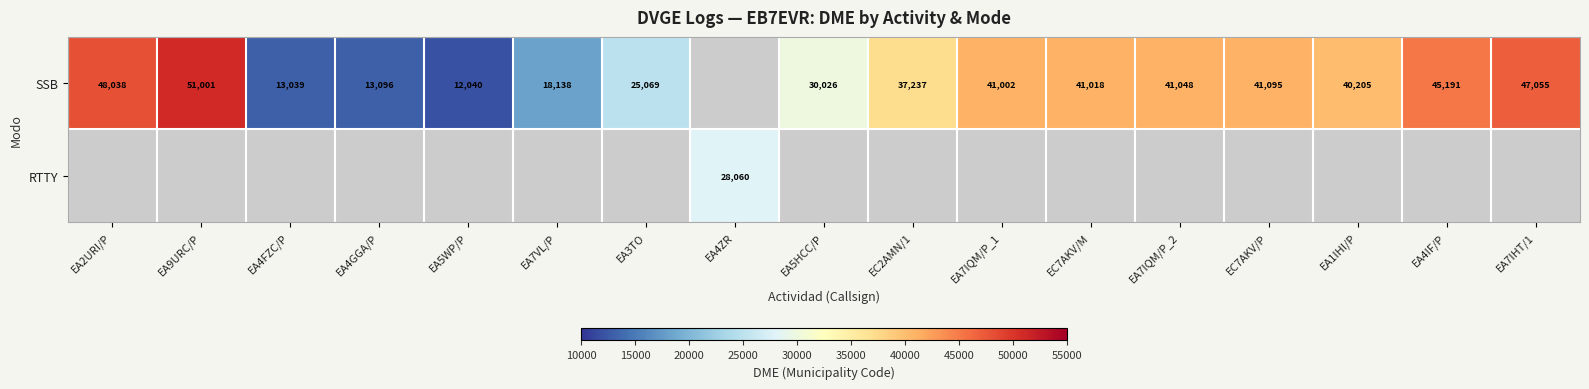

The value of SSB at EA4GGA/P is 19637. True or false?

False